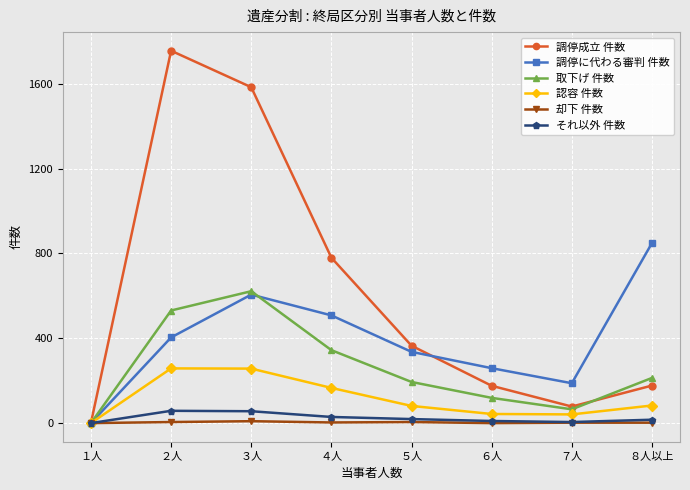

What is the label of the 4th point from the left?

４人